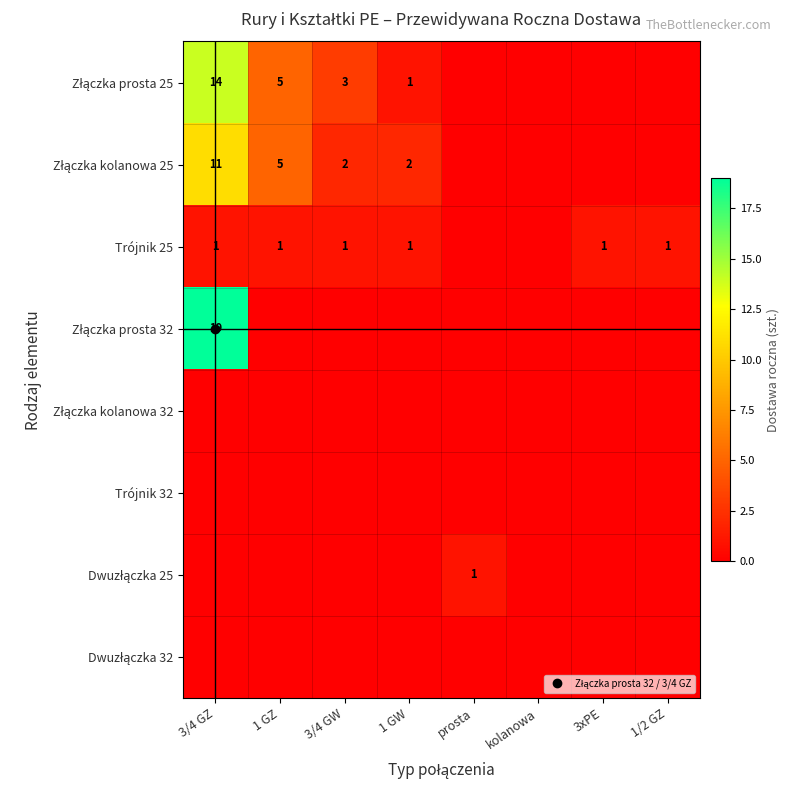

At which category is the sum across all series the highest?

3/4 GZ